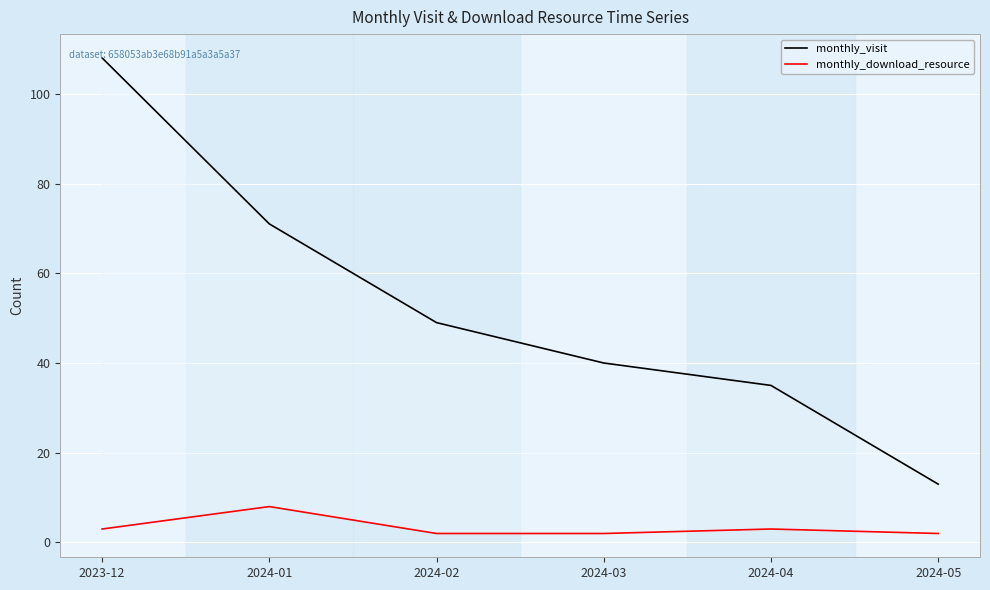

What is the sum of the monthly_download_resource values at 2024-03 and 2024-02?

4